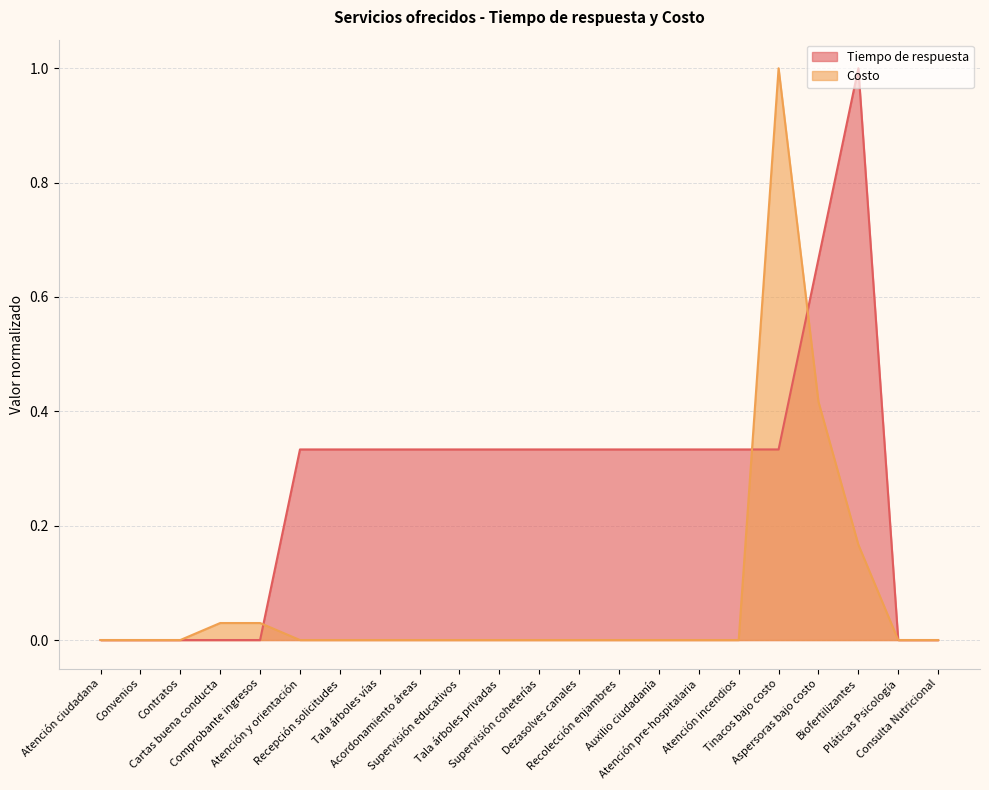

What position from the right is Tala árboles vías?

15